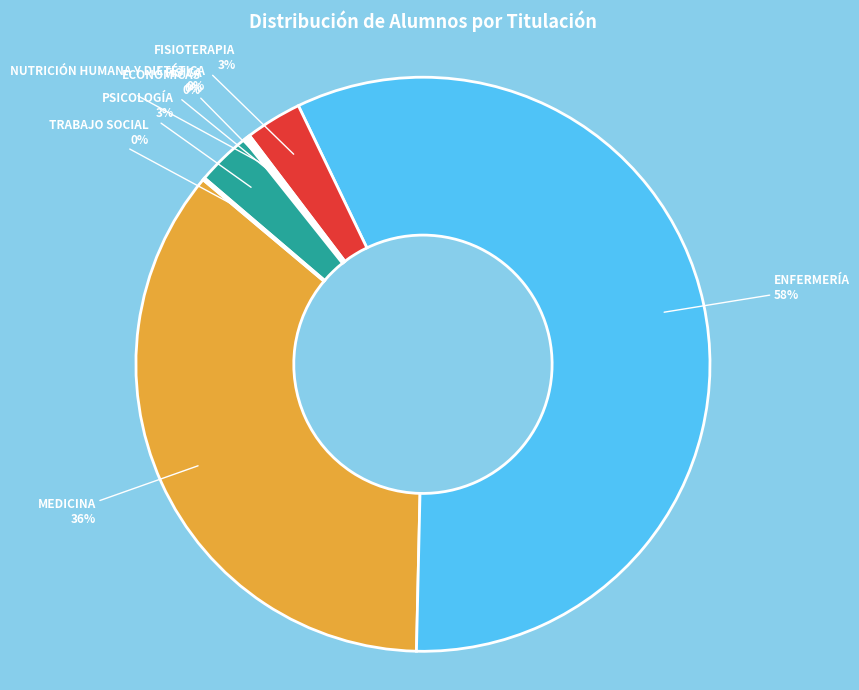

Does any single category account for the majority?

Yes